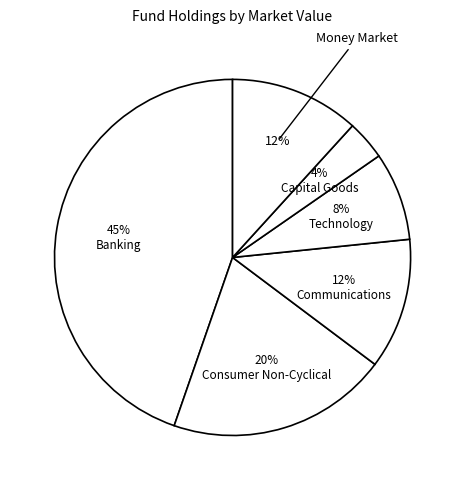

How many segments does this pie chart have?

6